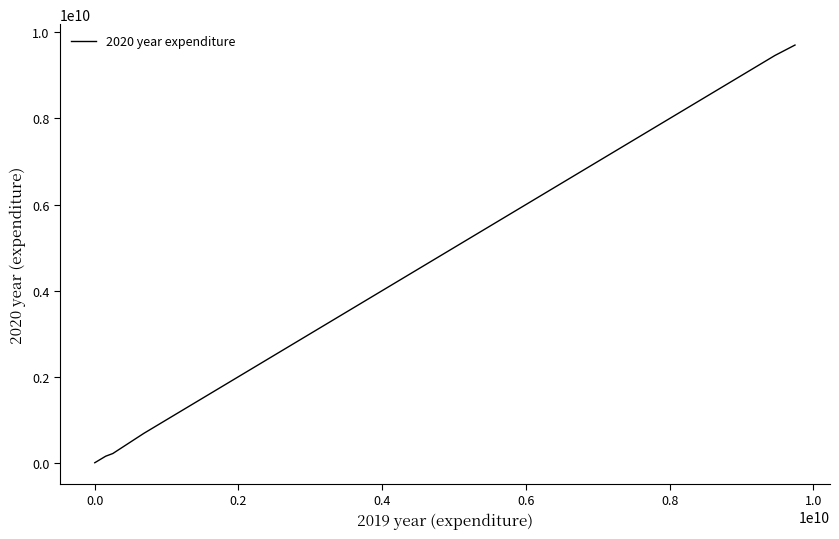

Is this an area chart (filled region under the line)?

No